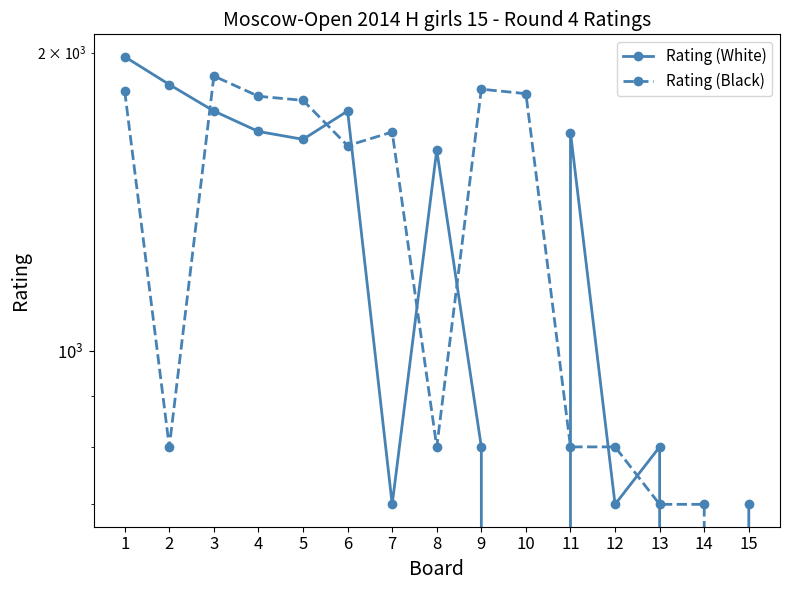

What is the sum of all Rating (White) values?

17586